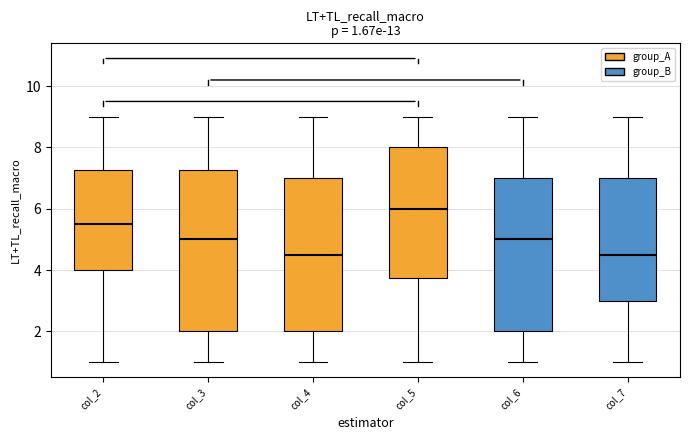

Which box is the tallest, from its lower edge to its upper edge?

col_3